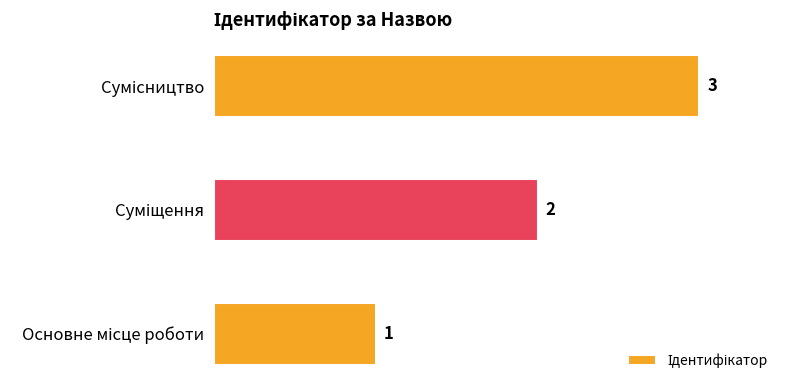

Count the values in the range 1 to 3.

3